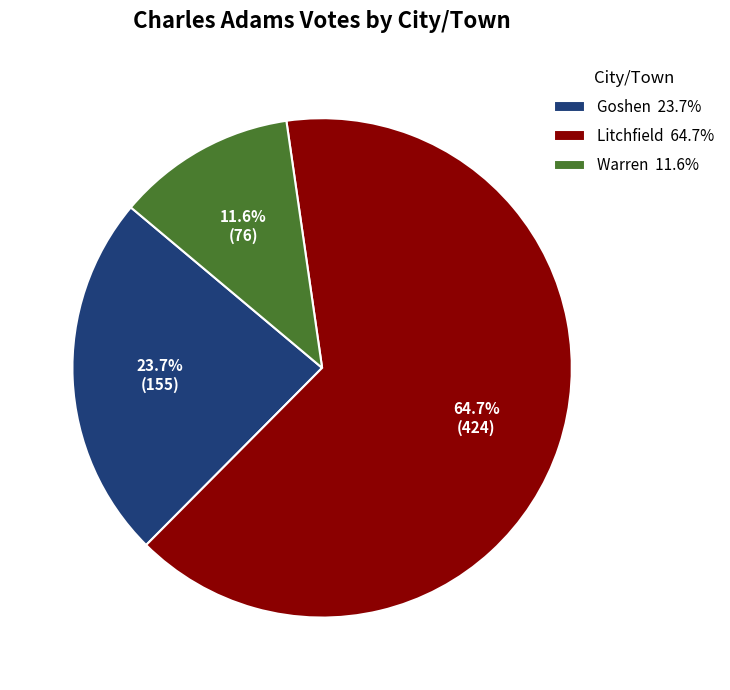

To the nearest percent, what is the difference between the Warren and Goshen slice percentages?

12%